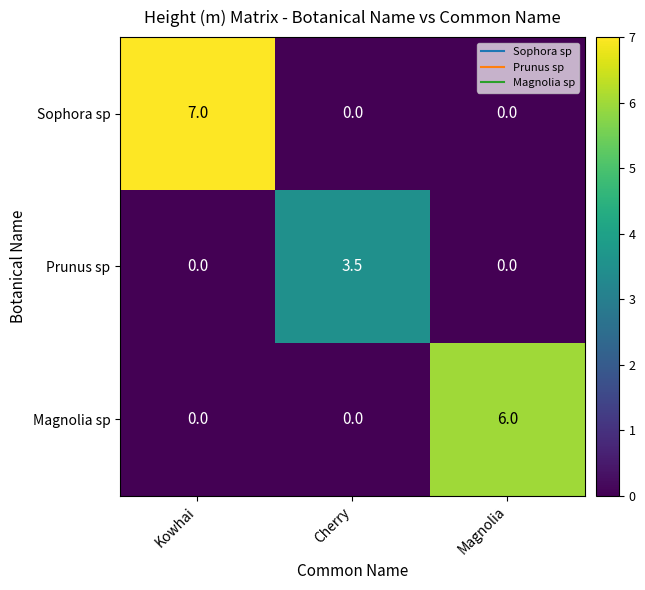

List the series in order of their peak value, highest first.

Sophora sp, Magnolia sp, Prunus sp